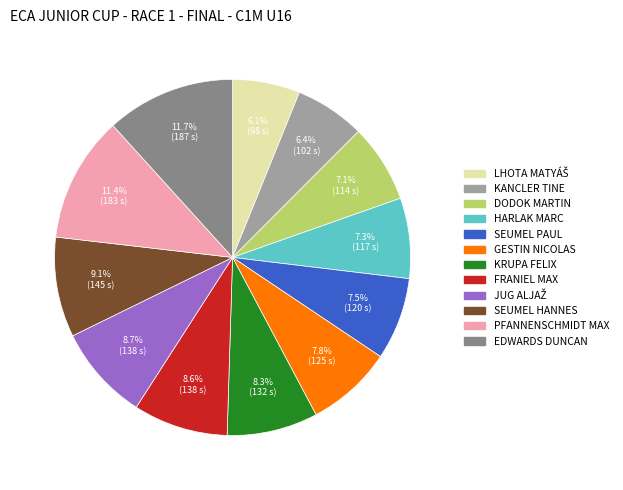

How much of the chart is everything except EDWARDS DUNCAN?

88.3%